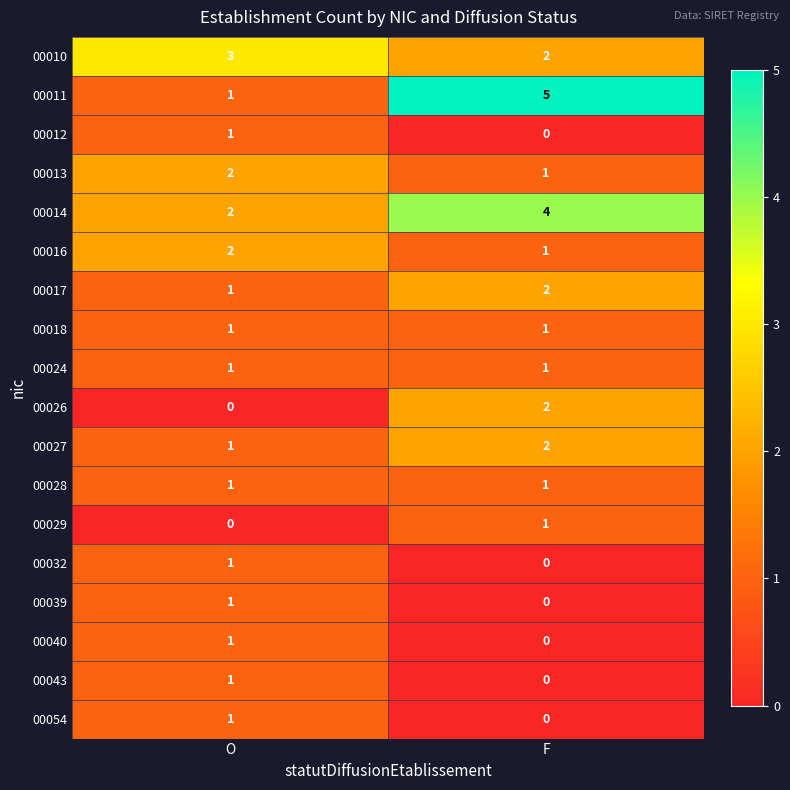

What is the maximum value shown in the chart?

5